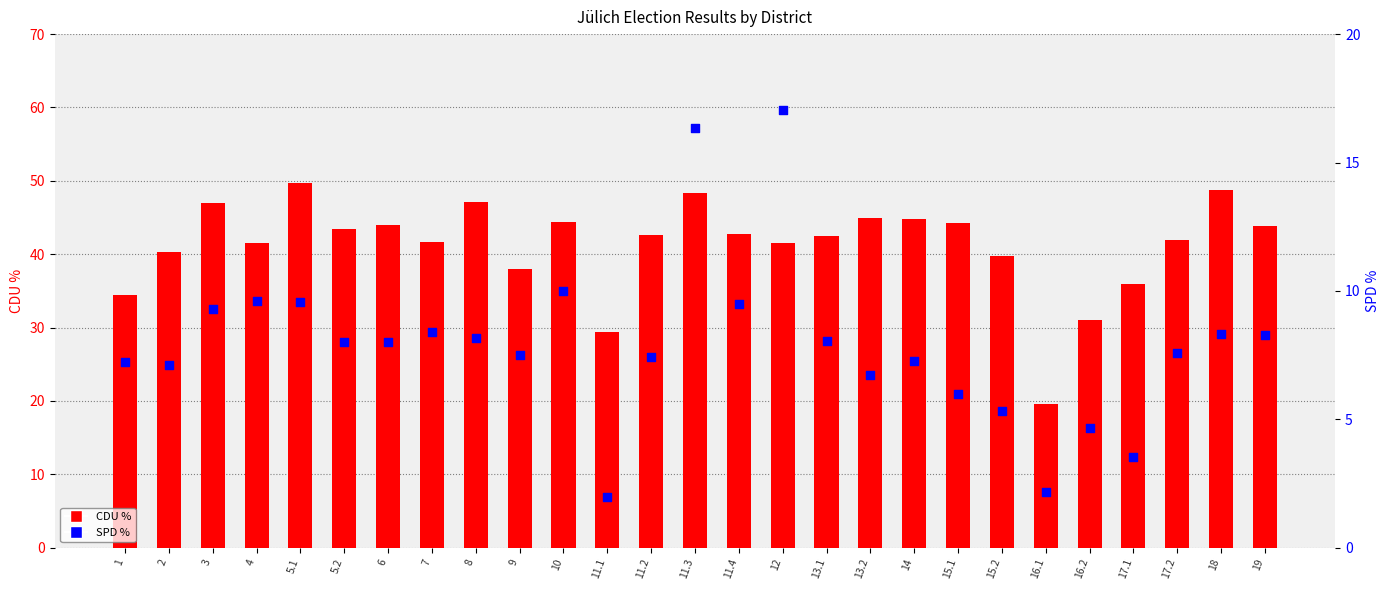

What is the total value across all series at 14?

52.1